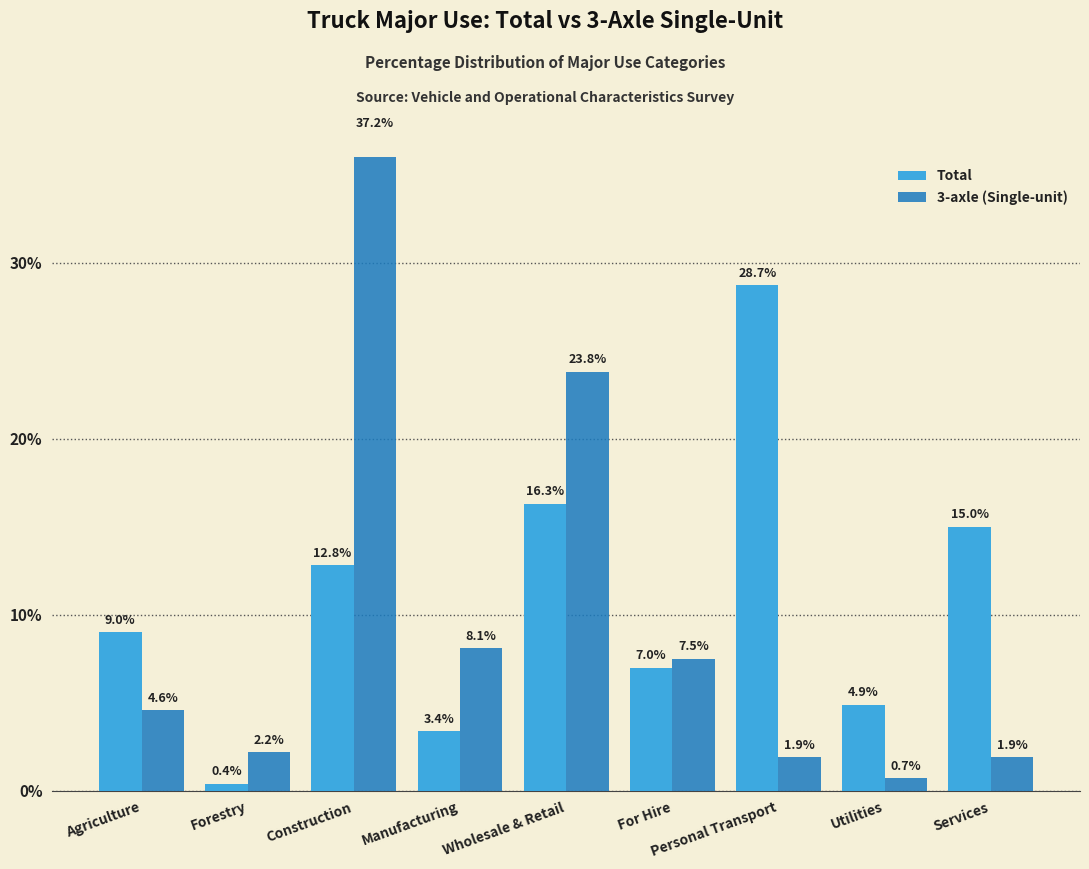

At how many categories does at least one series exceed 35?

1